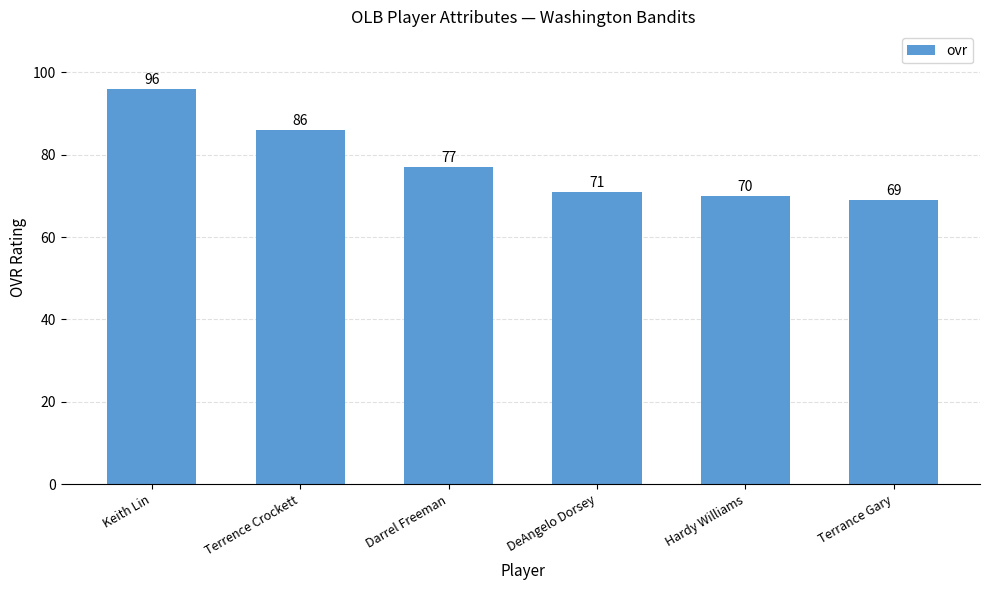

Reading left to right, extract all data points from this chart.

96	86	77	71	70	69